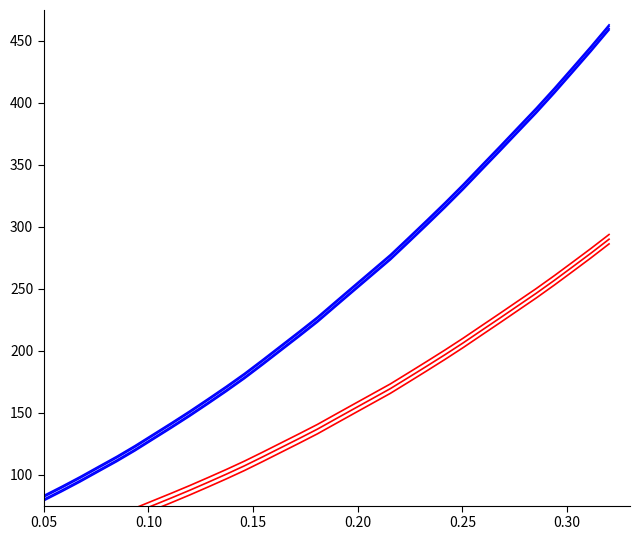

What is the value of the 15th point from the left?

214.5